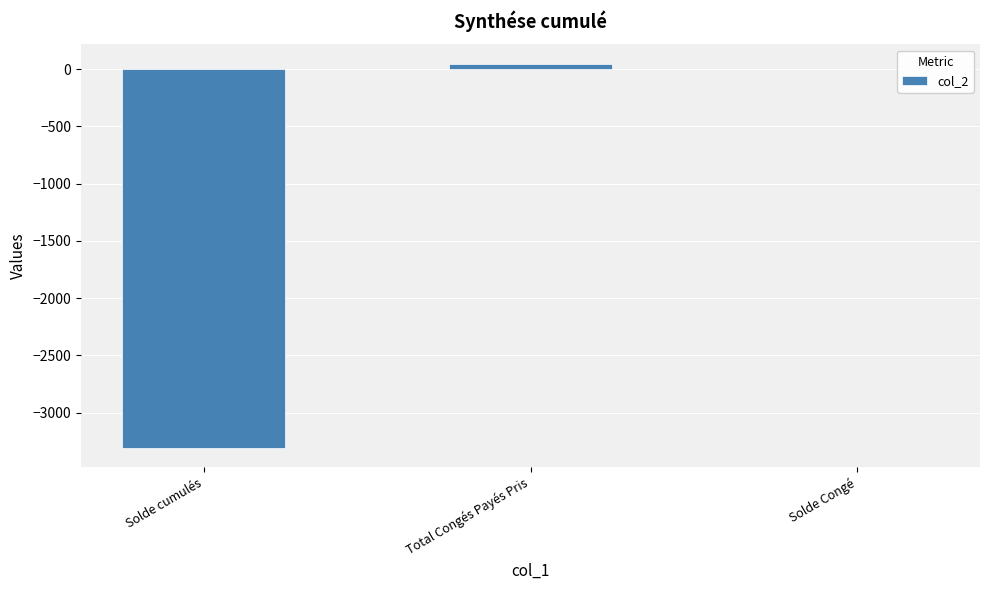

Read the value at Solde cumulés.

-3304.7